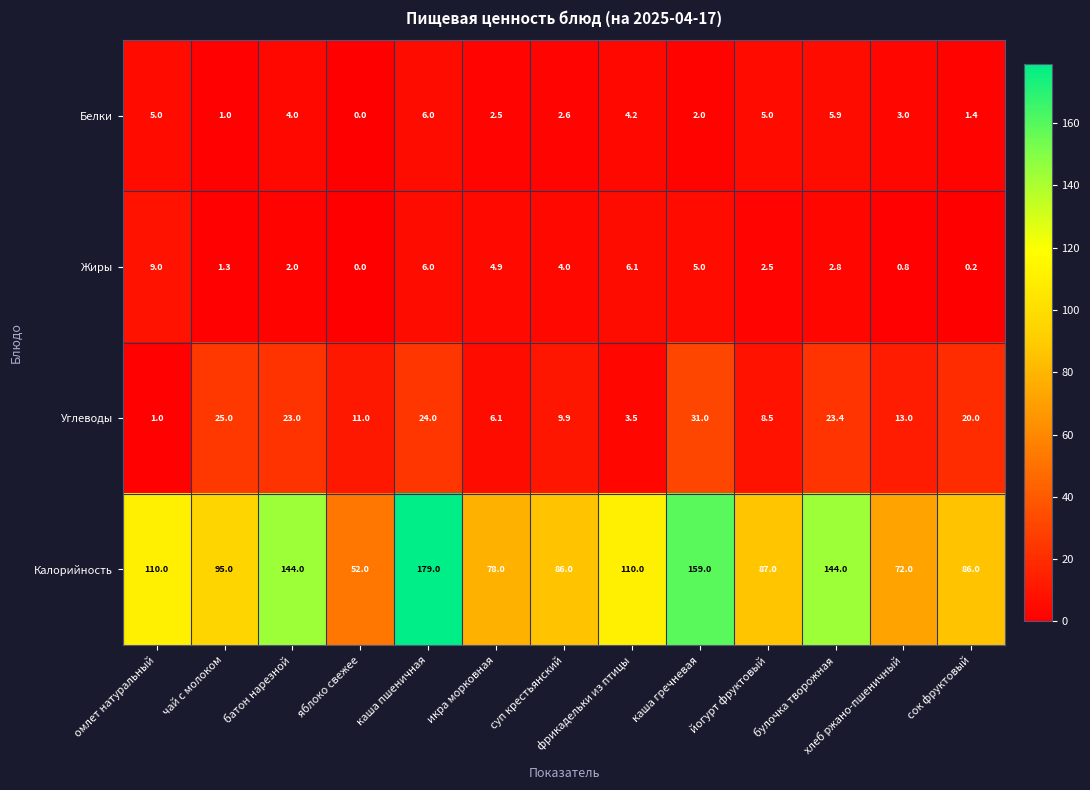

Between яблоко свежее and каша пшеничная, which series saw the biggest shift?

Калорийность